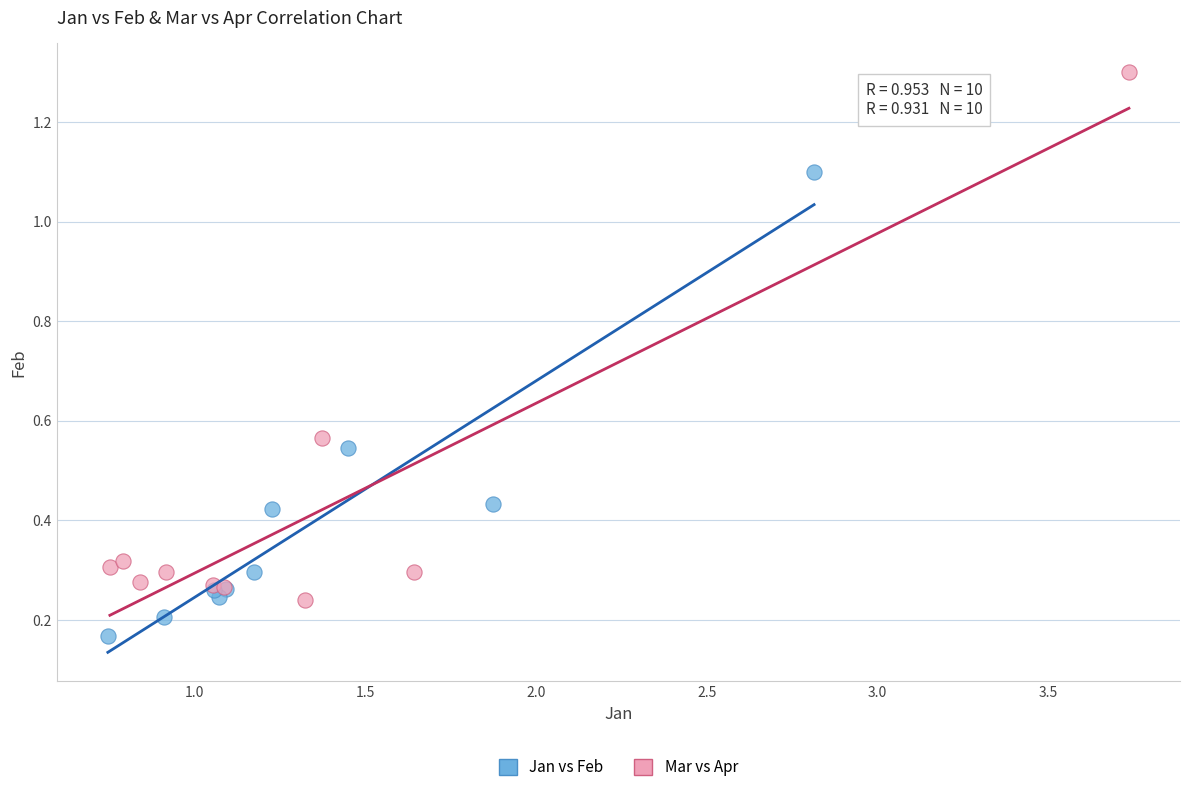

Which series has the largest Y range (max minus min)?

Mar vs Apr